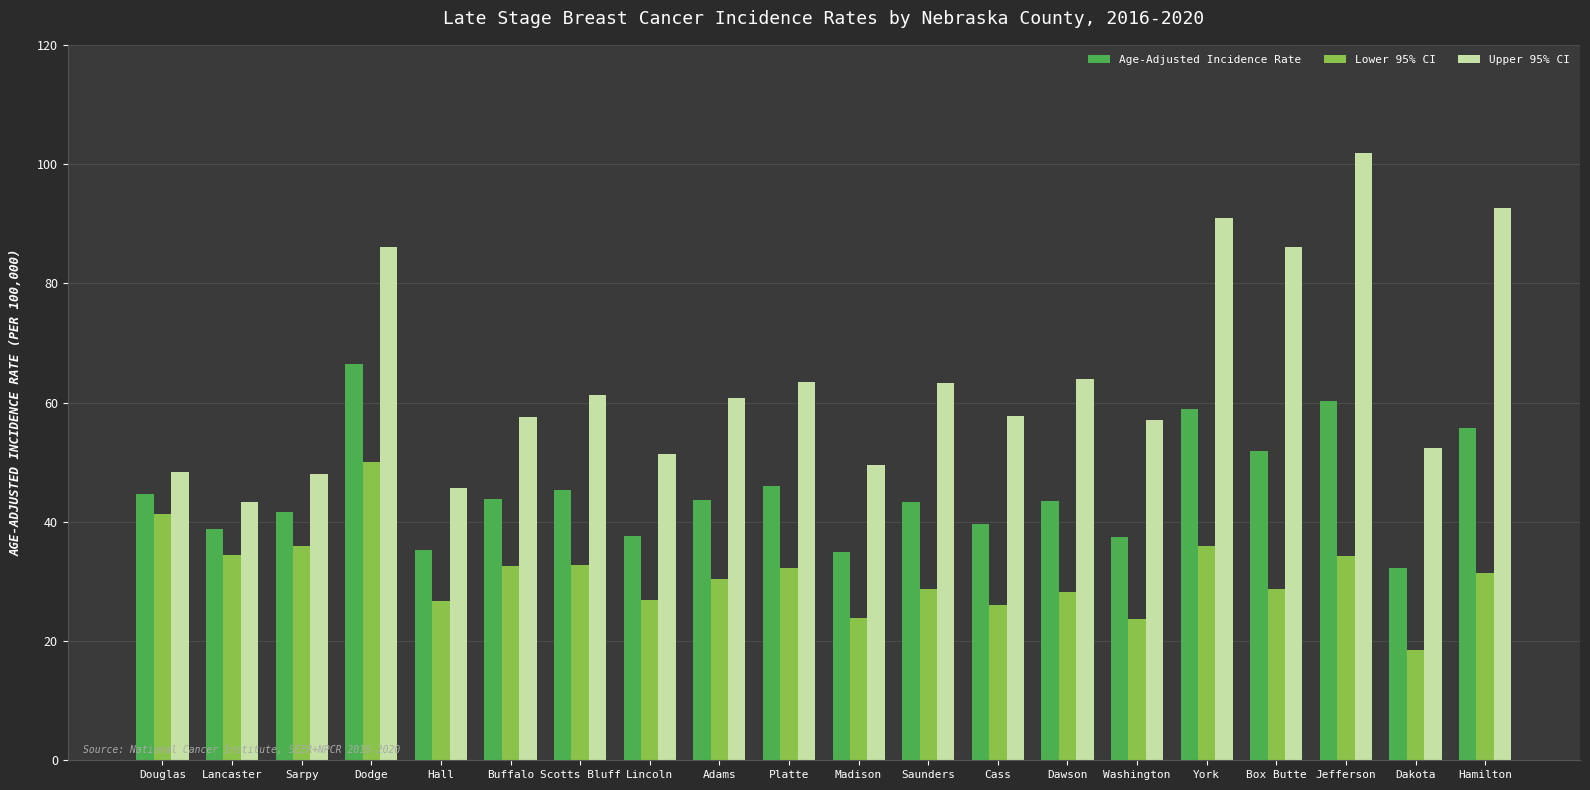

Rank the series by their average value, from lowest to highest.

Lower 95% CI, Age-Adjusted Incidence Rate, Upper 95% CI